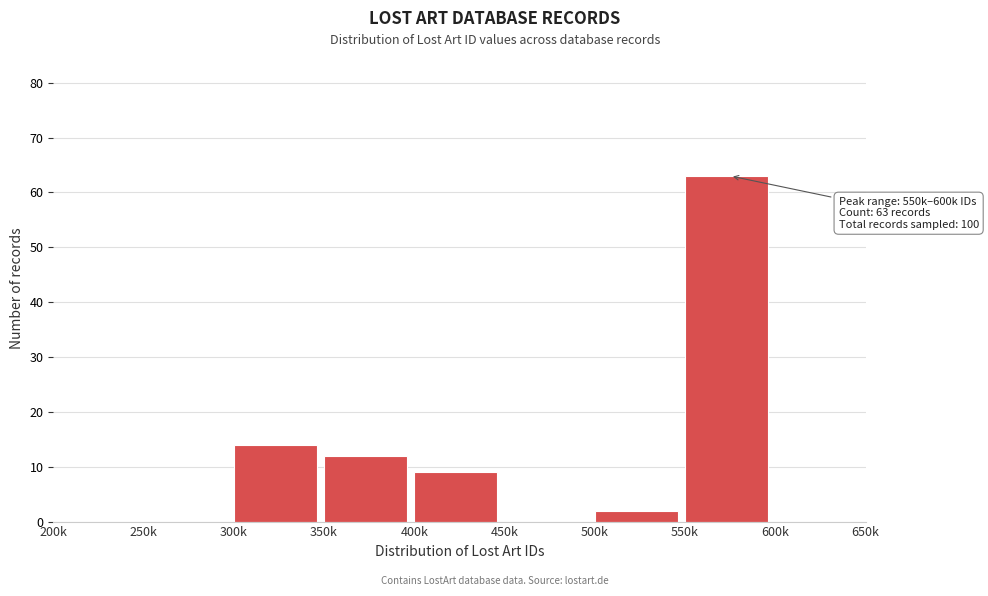

Reading left to right, extract all data points from this chart.

200k=0	250k=0	300k=14	350k=12	400k=9	450k=0	500k=2	550k=63	600k=0